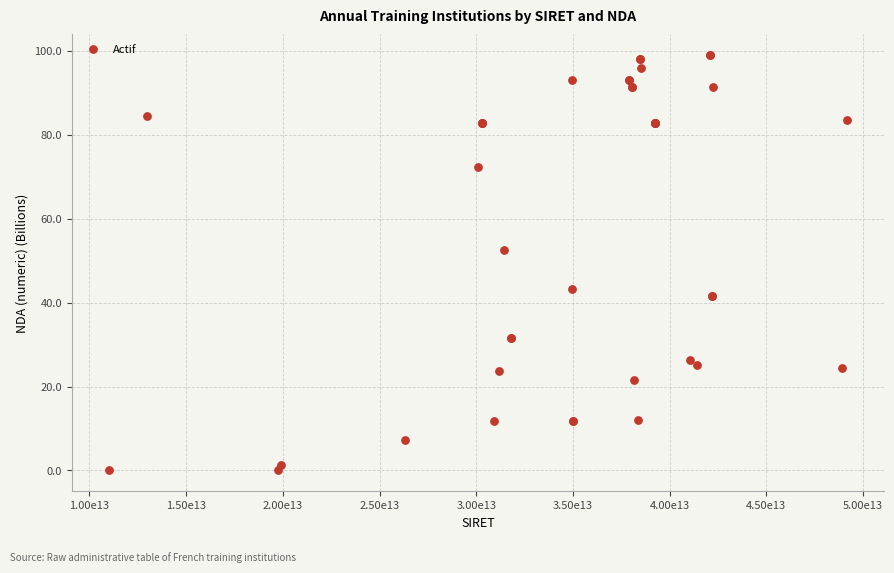

What Y value in the scatter plot is closest to 49?

52.5